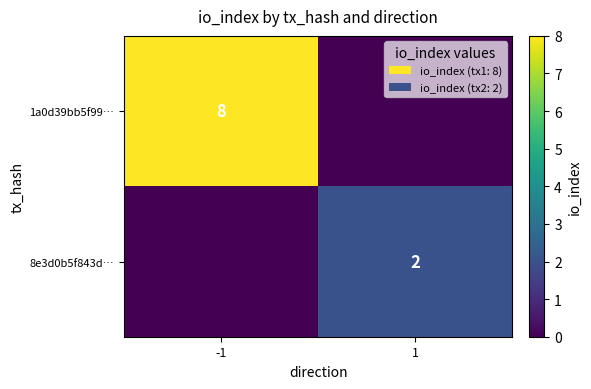

True or false: 8e3d0b5f843d… has a value of 3 at 1.

False